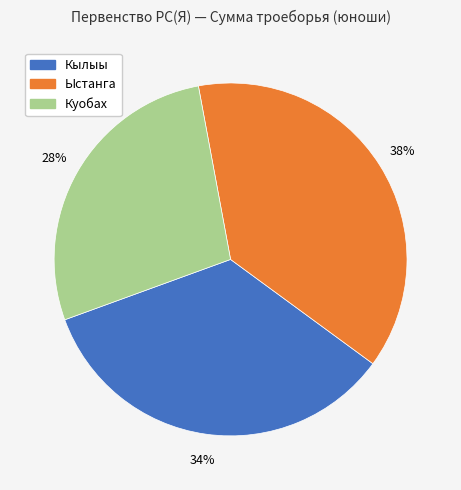

How many segments does this pie chart have?

3